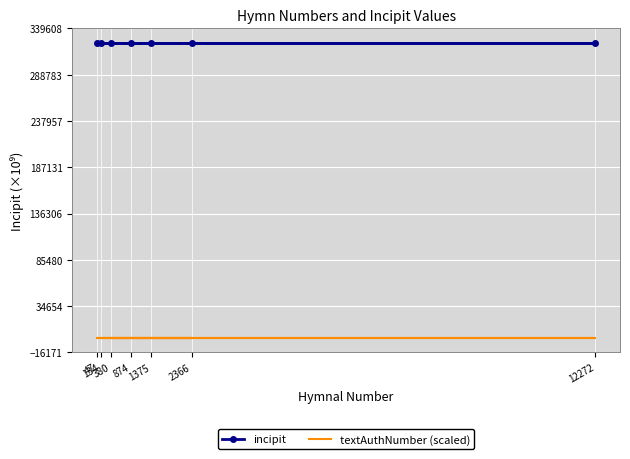

At how many categories does at least one series exceed 65304?

7